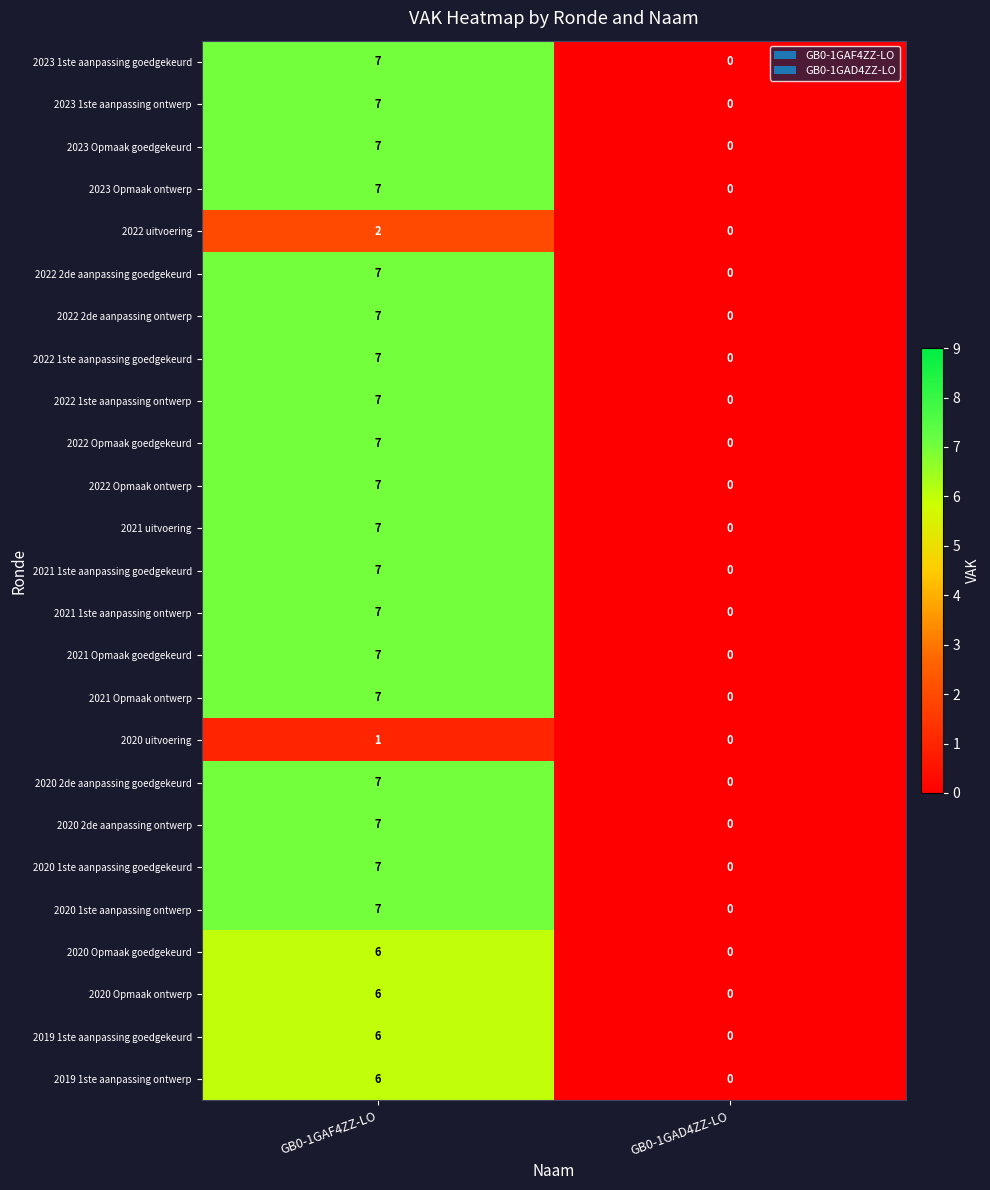

The value of 2023 Opmaak ontwerp at GB0-1GAD4ZZ-LO is 4. True or false?

False